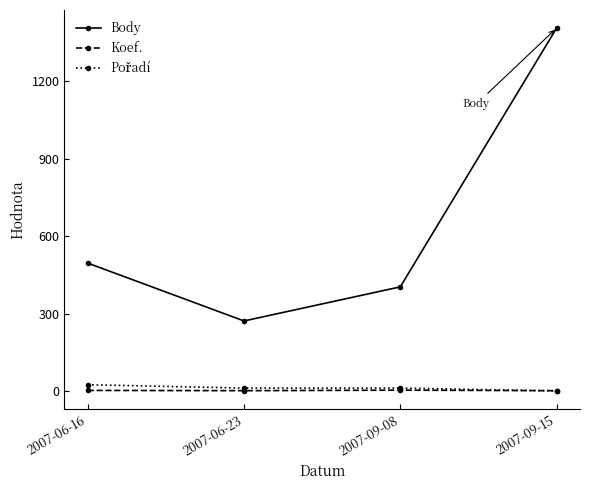

Which series has the largest total across all categories?

Body